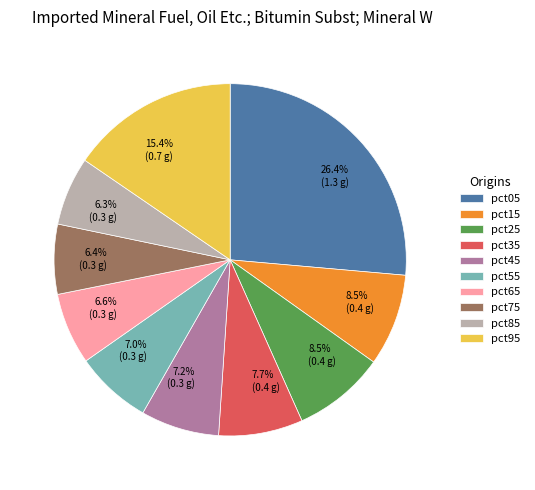

To the nearest percent, what portion does pct35 represent?

8%